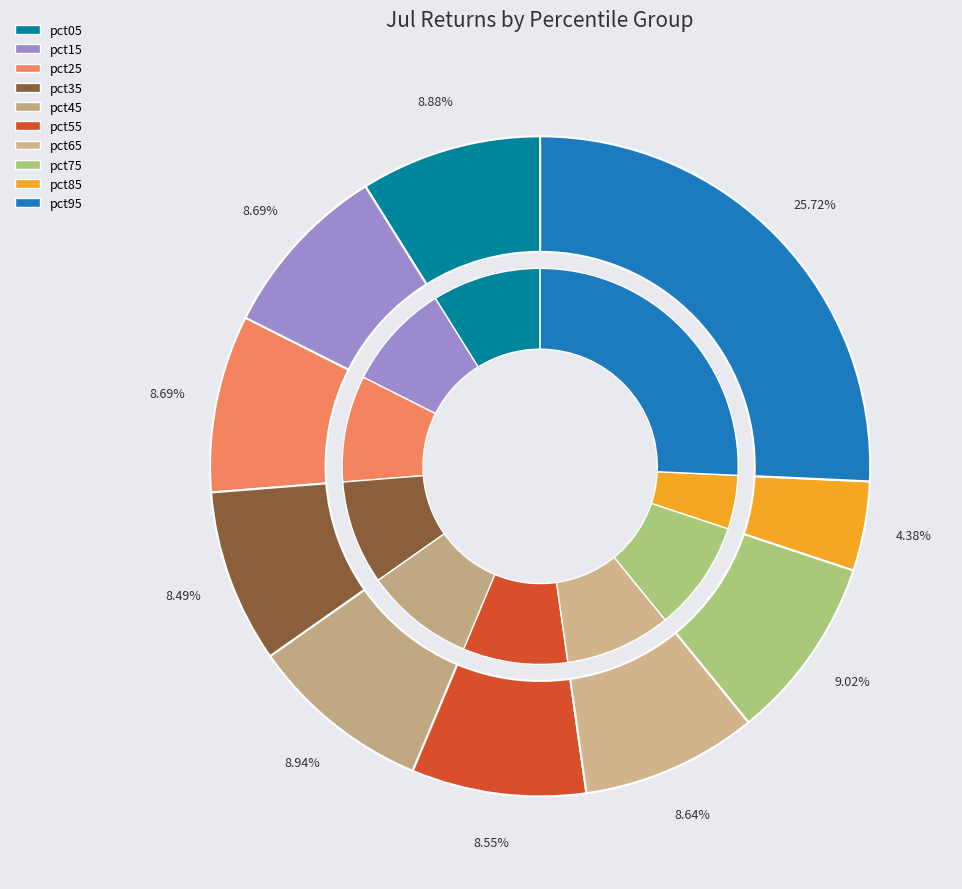

How many slices are in this pie chart?

10